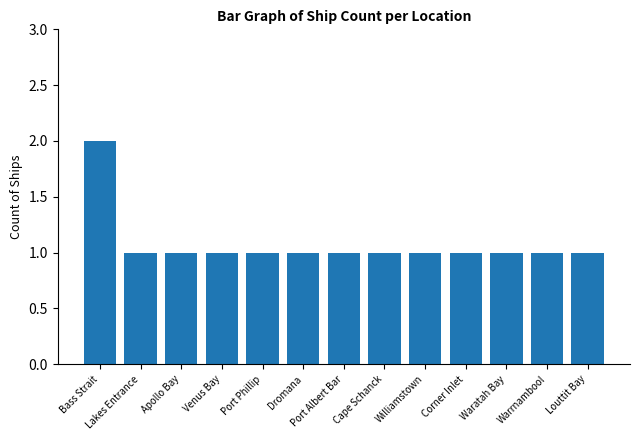

What is the ratio of the value at Apollo Bay to the value at Louttit Bay?

1.0